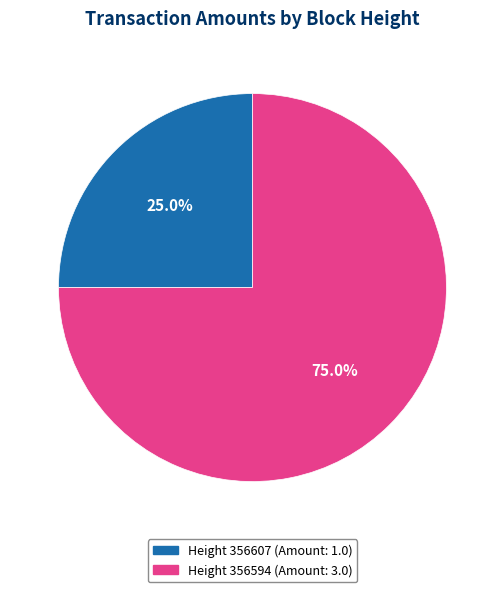

Does any single category account for the majority?

Yes